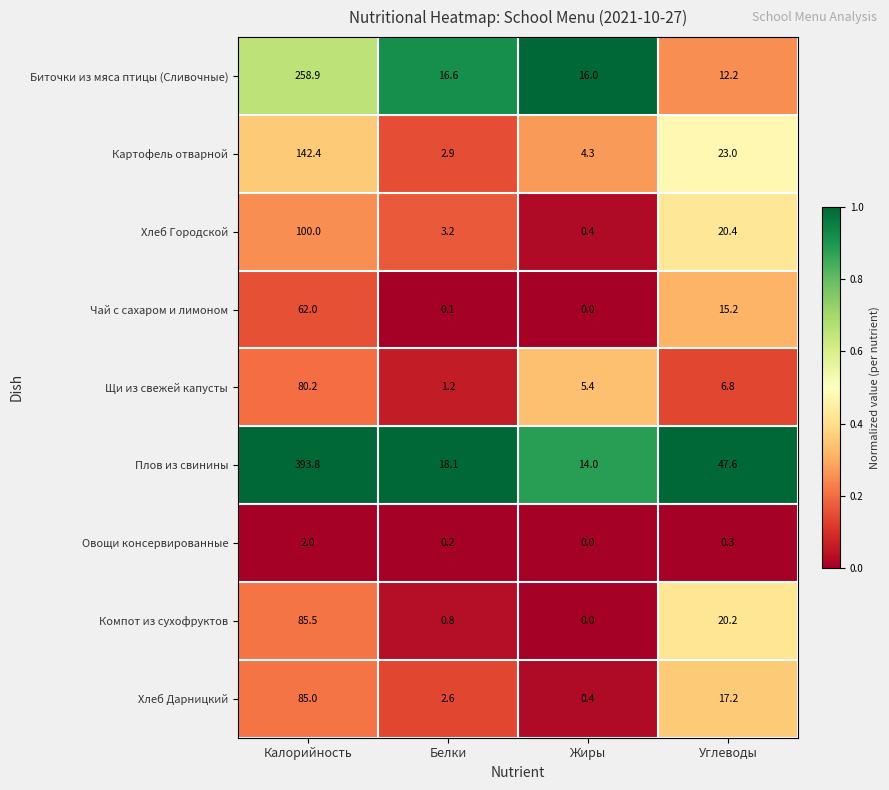

Which series has the largest total across all categories?

Плов из свинины